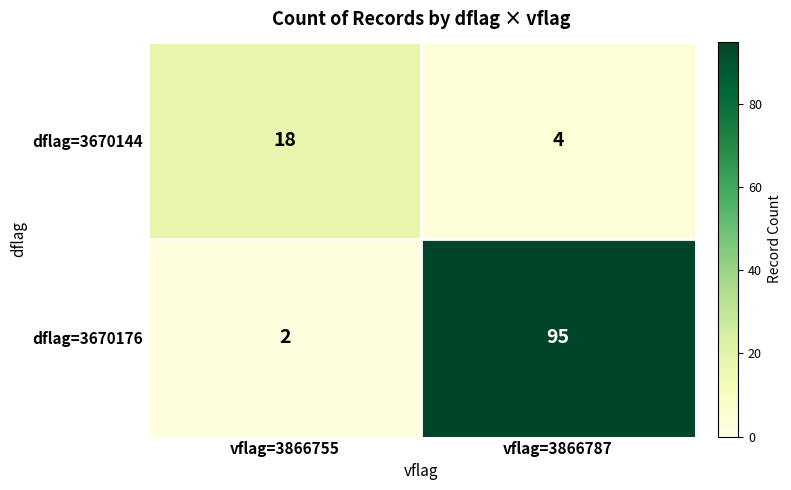

What is the maximum value shown in the chart?

95